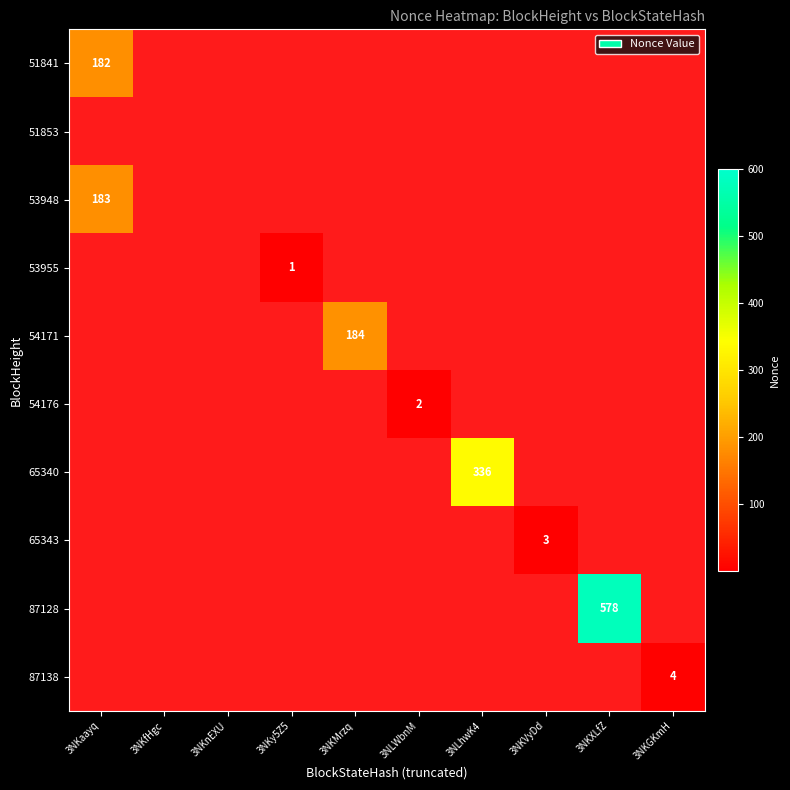

How many distinct data groups are displayed?

10